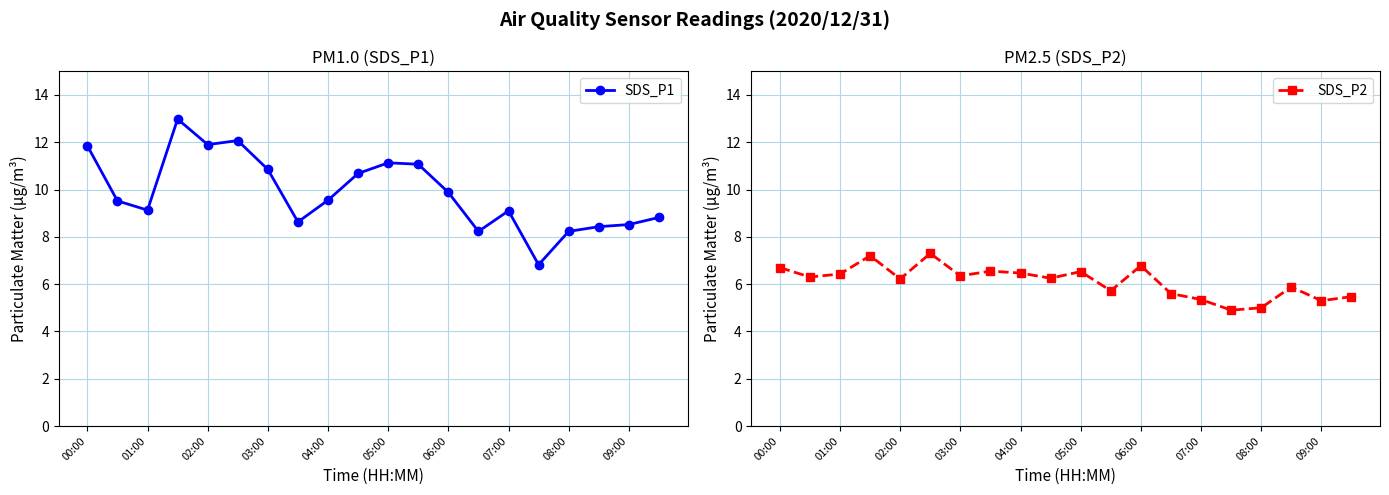

What is the difference between the highest and lowest values at 13?

2.6